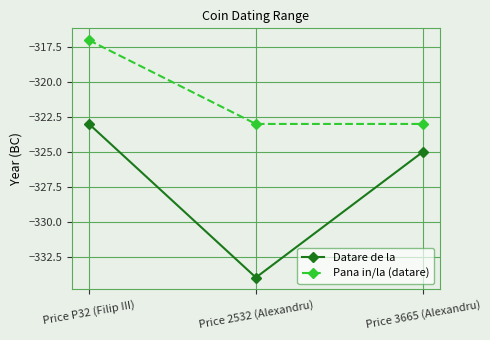

What is the sum of all Datare de la values?

-982